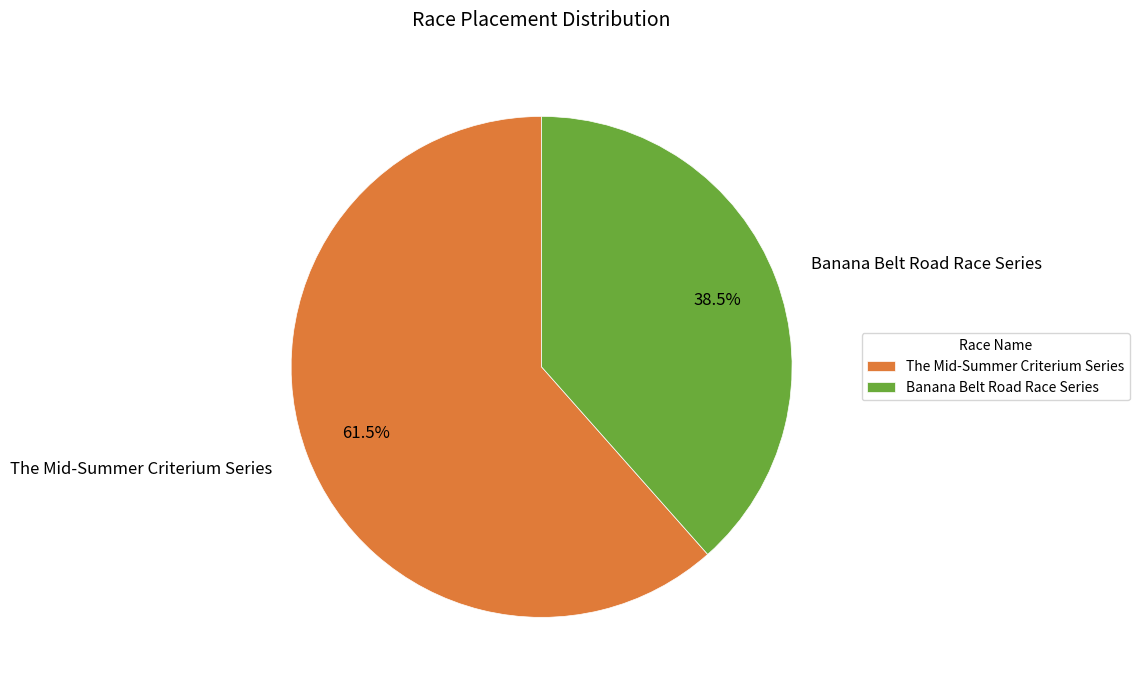

Is there a majority slice in this chart?

Yes